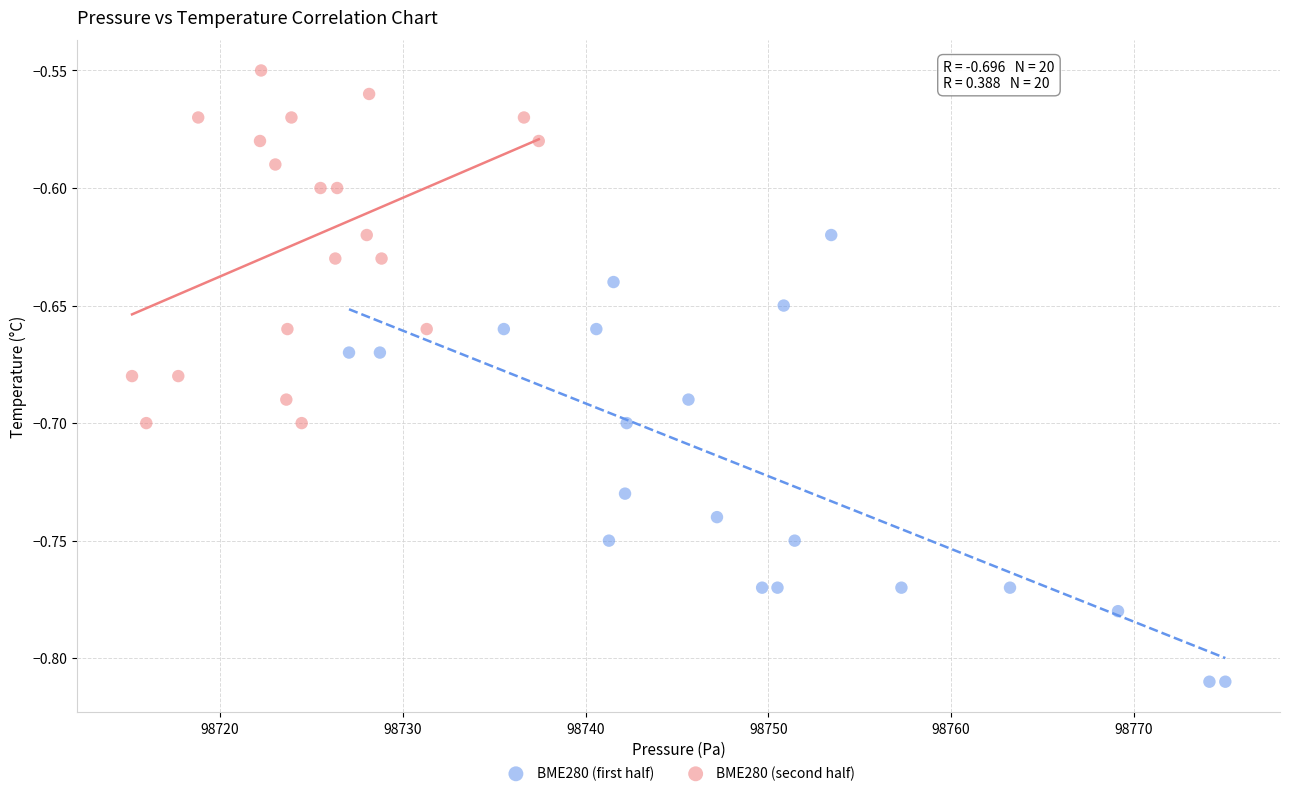

Which series reaches the minimum Y coordinate?

BME280 (first half)